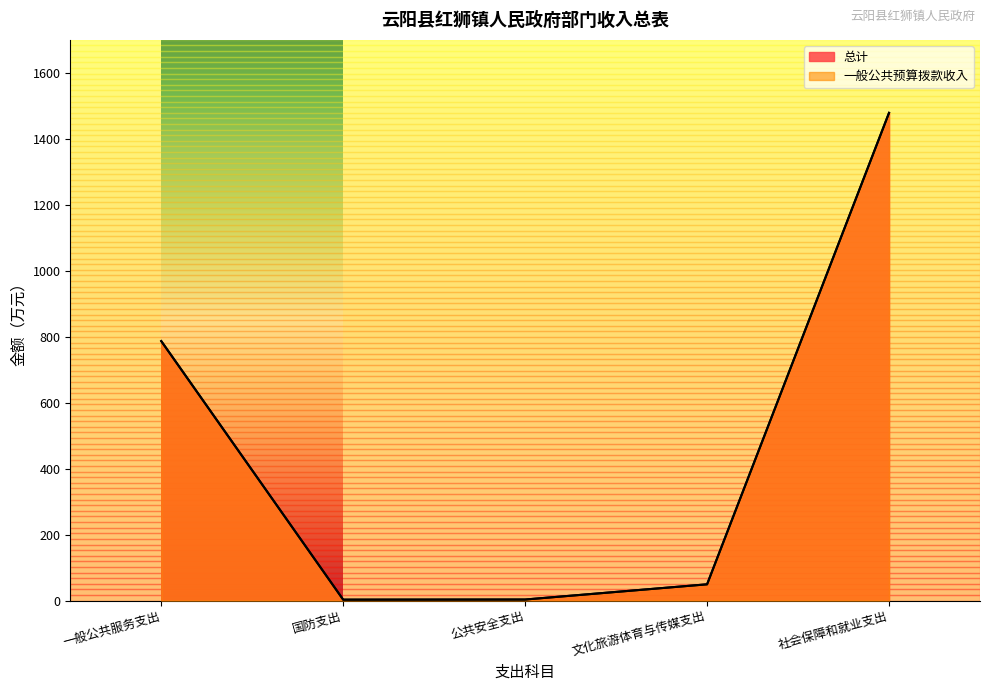

True or false: 一般公共预算拨款收入 and 总计 intersect in this chart.

False